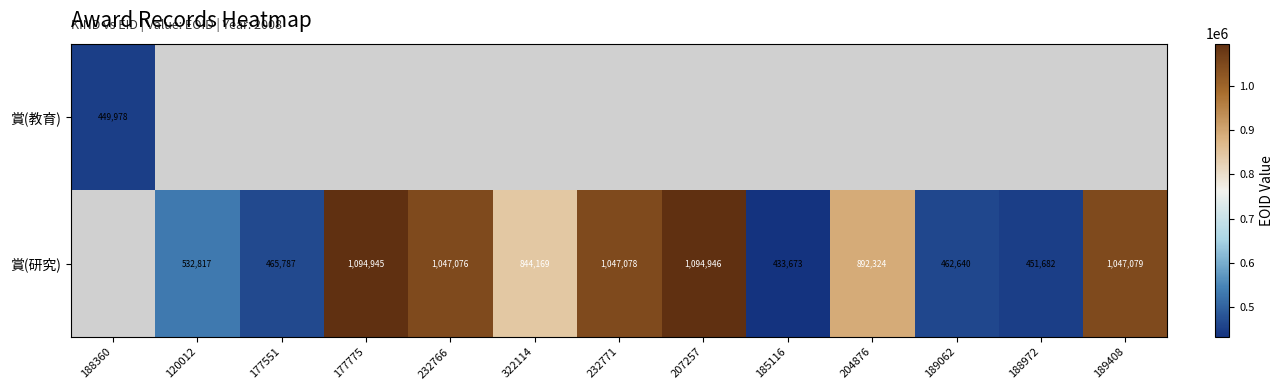

The 賞(研究) series shows 1094945 at 177775. True or false?

True